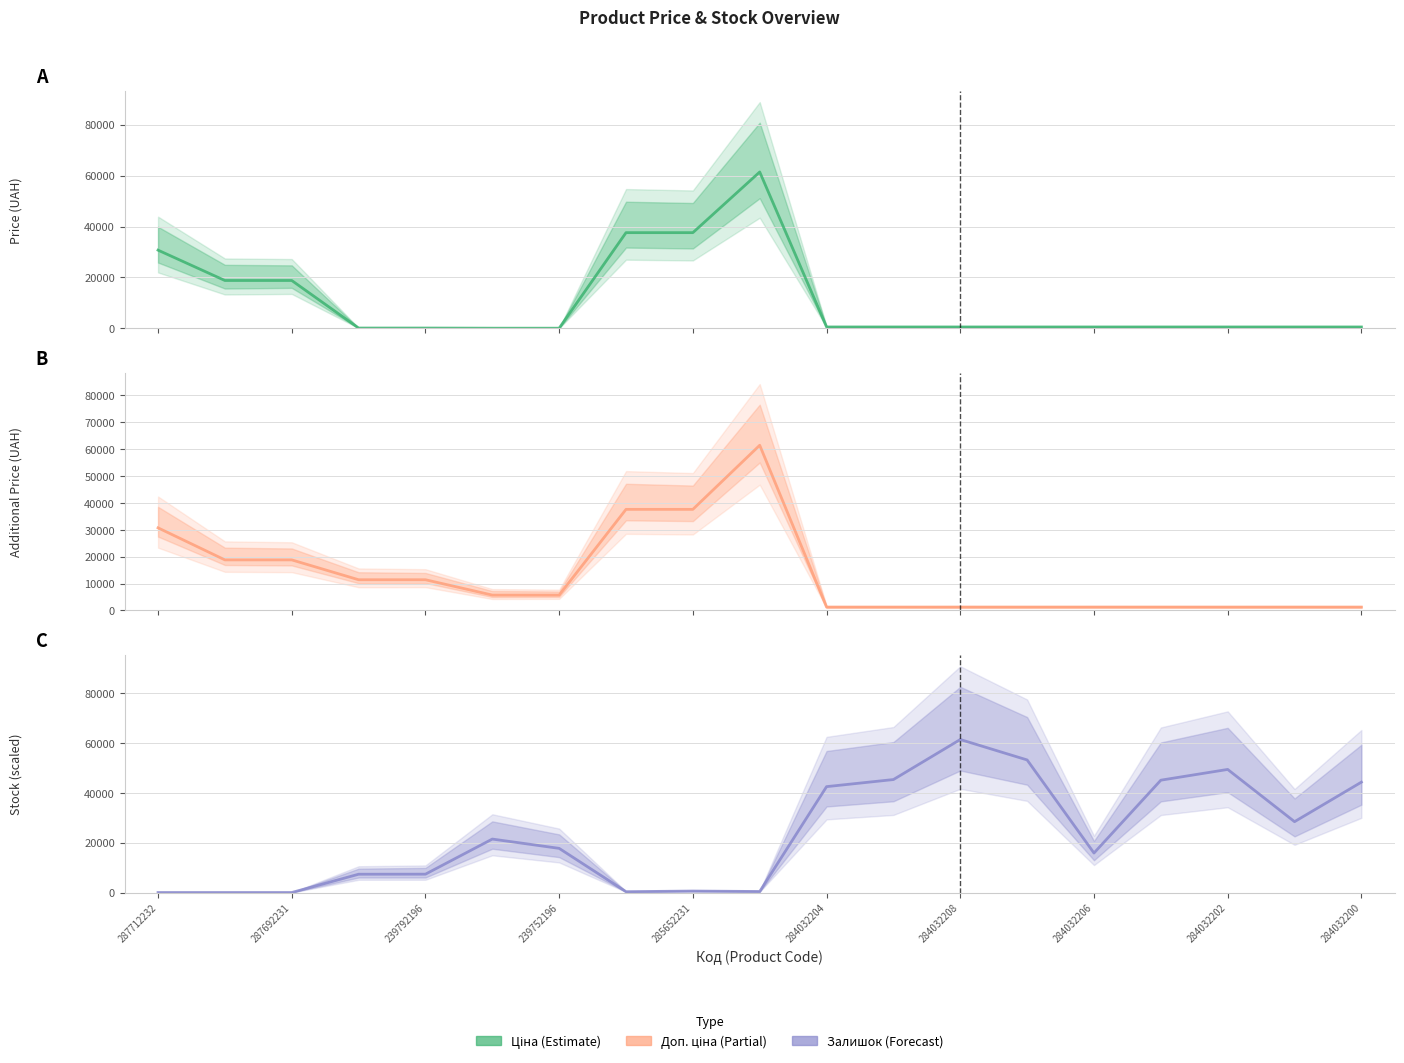

At which label does Доп. ціна first exceed 5705?

287712232